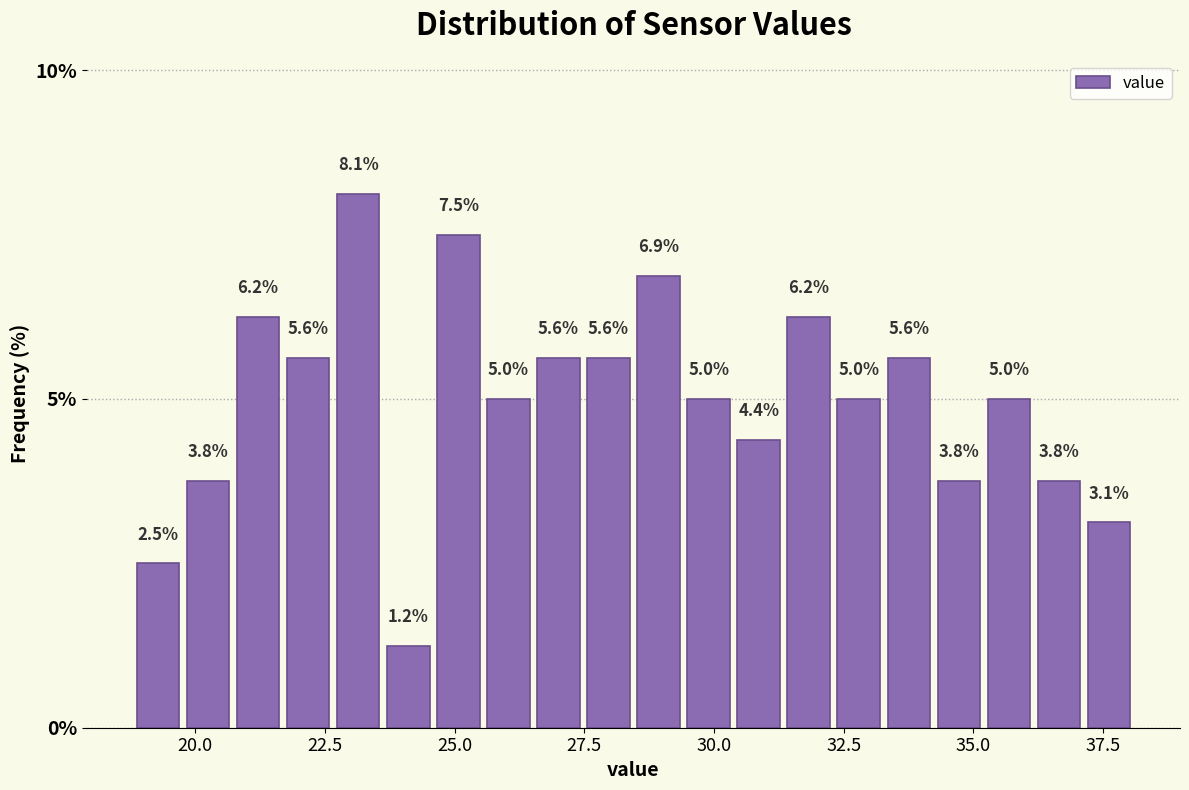

Around what value on the x-axis is the tallest bar? Give the approximate position of its centre, as read against the axis.

23.0